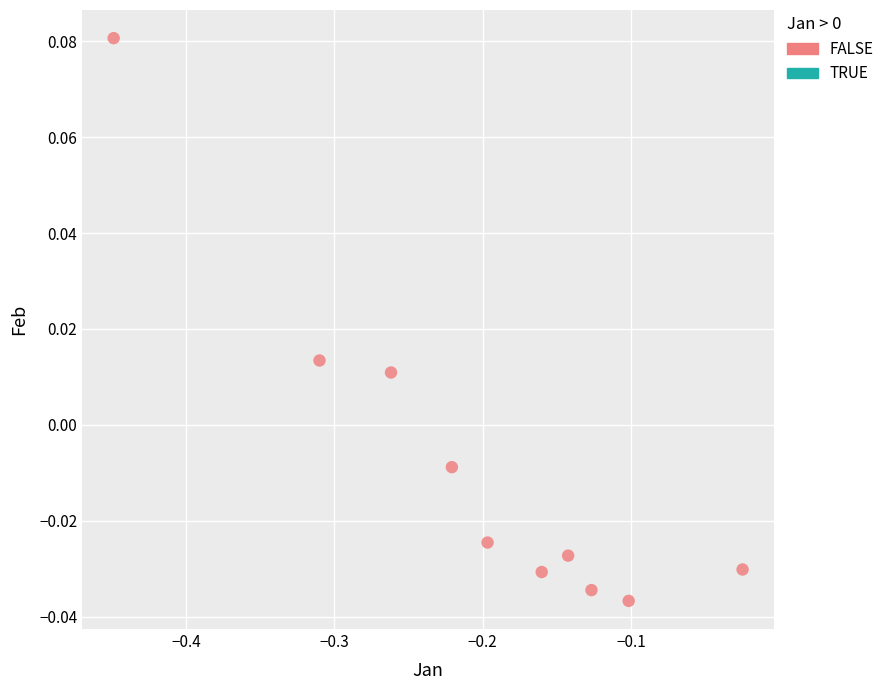

What is the range of X values (max minus min)?

0.4